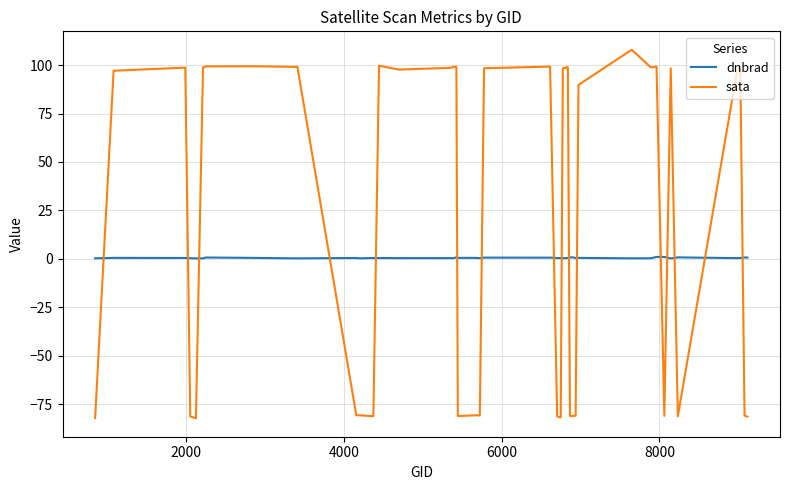

Which series ends up on top after the final intersection of dnbrad and sata?

dnbrad